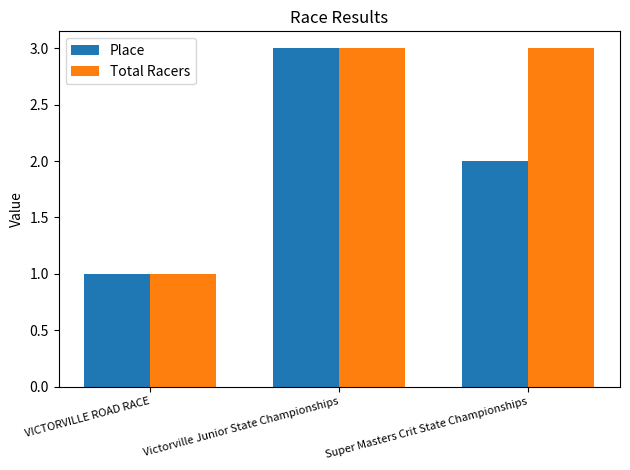

What is the average value of the Place series?

2